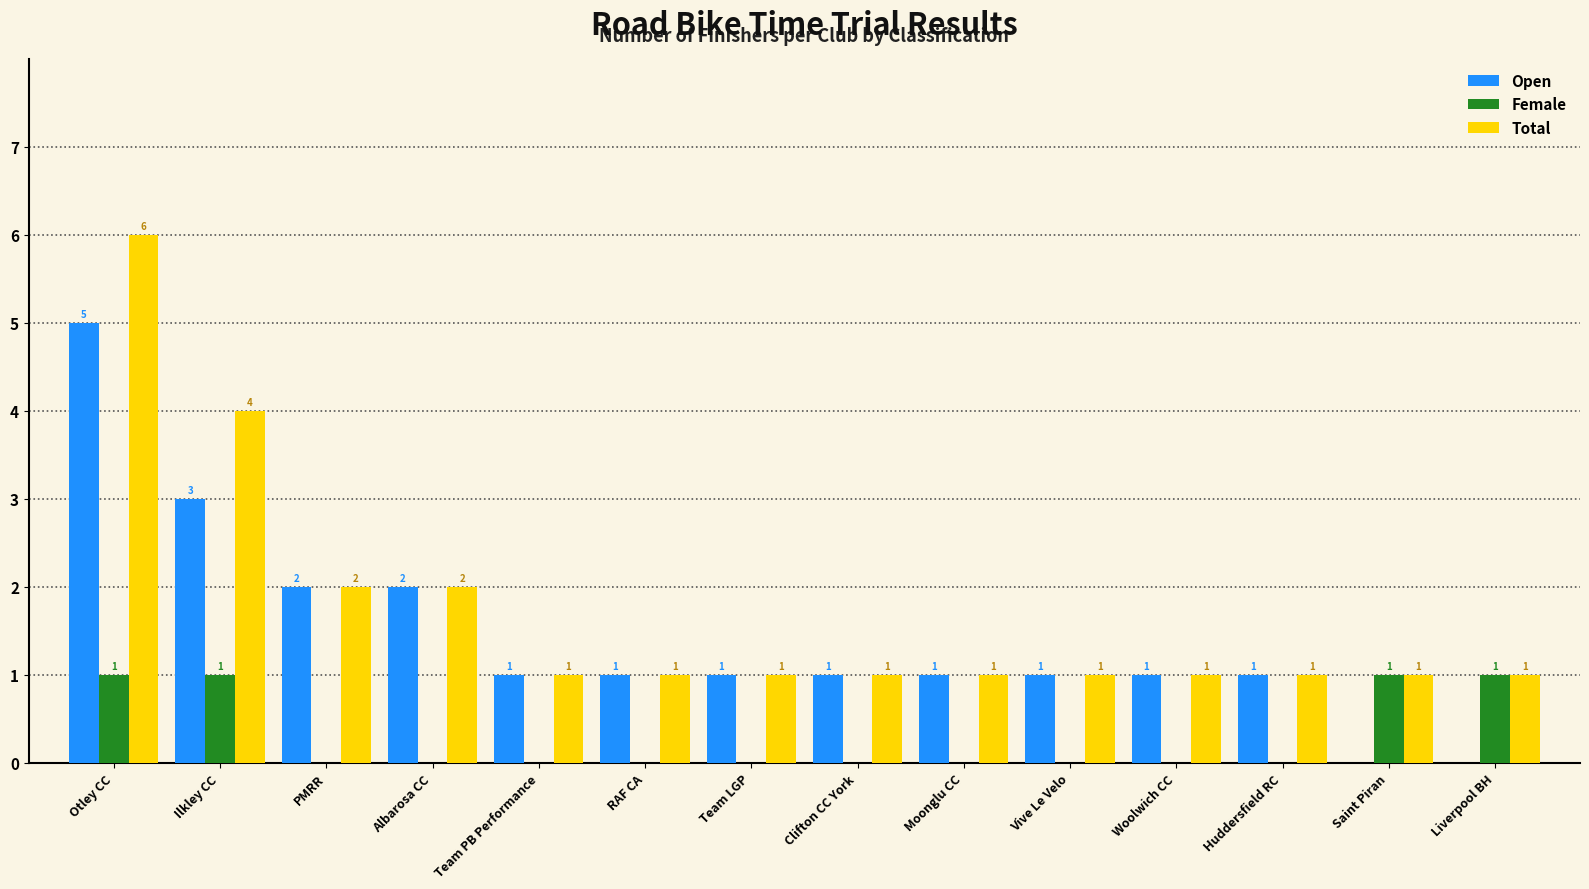

What is the total value across all series at Huddersfield RC?

2